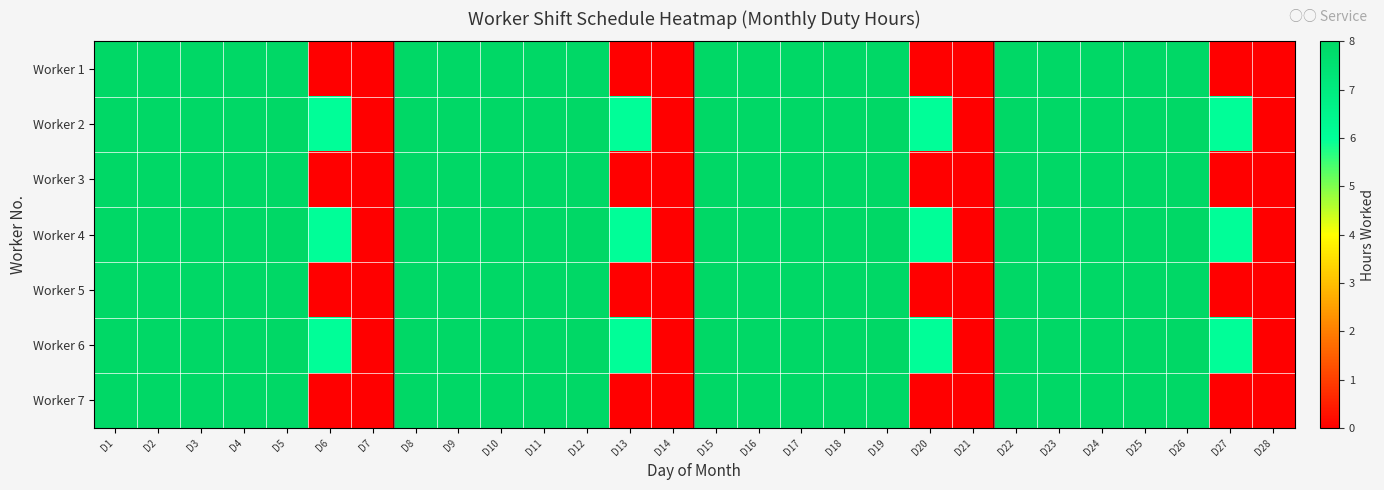

At D22, list the series in order from largest to smallest.

Worker 1, Worker 2, Worker 3, Worker 4, Worker 5, Worker 6, Worker 7